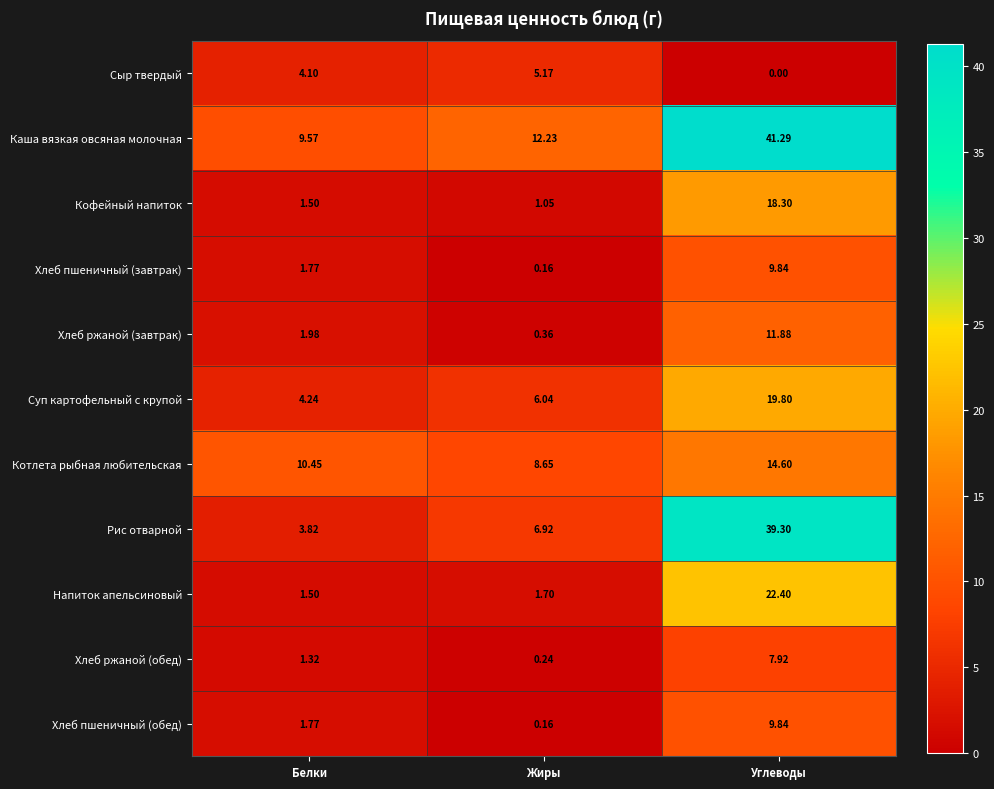

Which series has the largest range (max minus min)?

Рис отварной